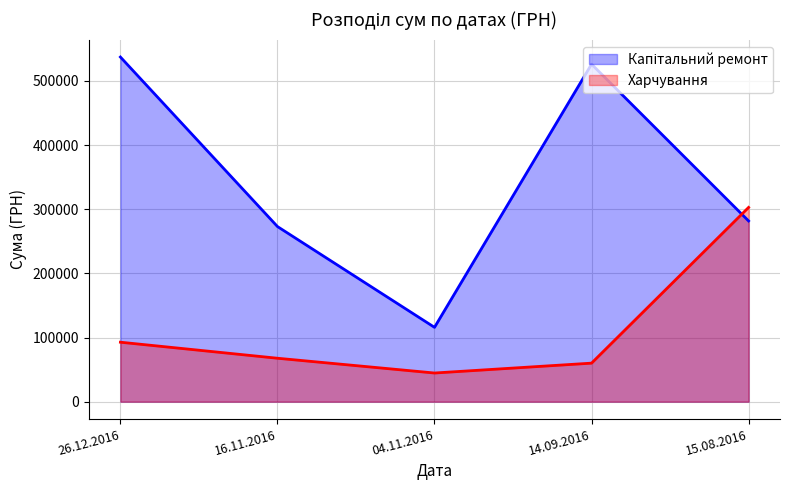

At which label does Харчування first exceed 67748?

26.12.2016